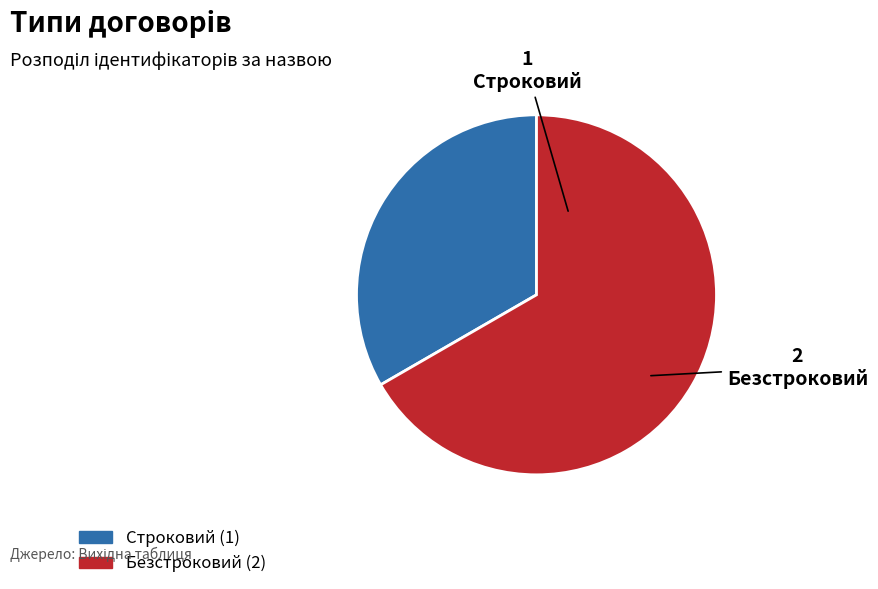

Does Строковий represent more than half of the total?

No